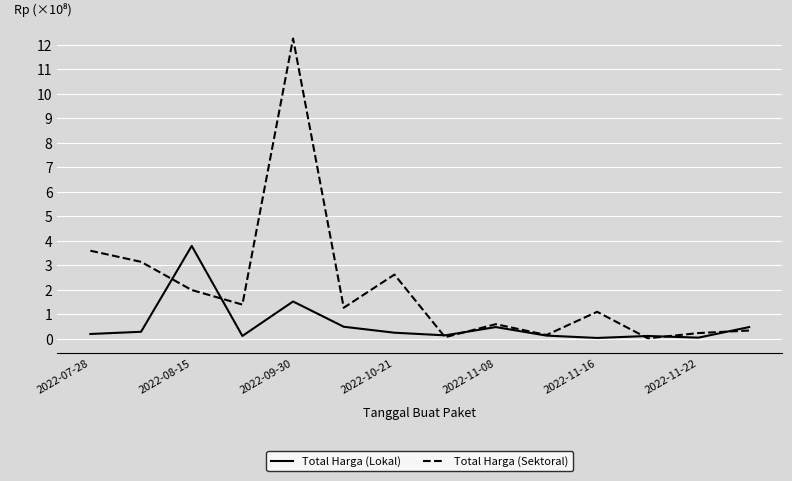

Which series has the widest spread of values?

Total Harga (Sektoral)